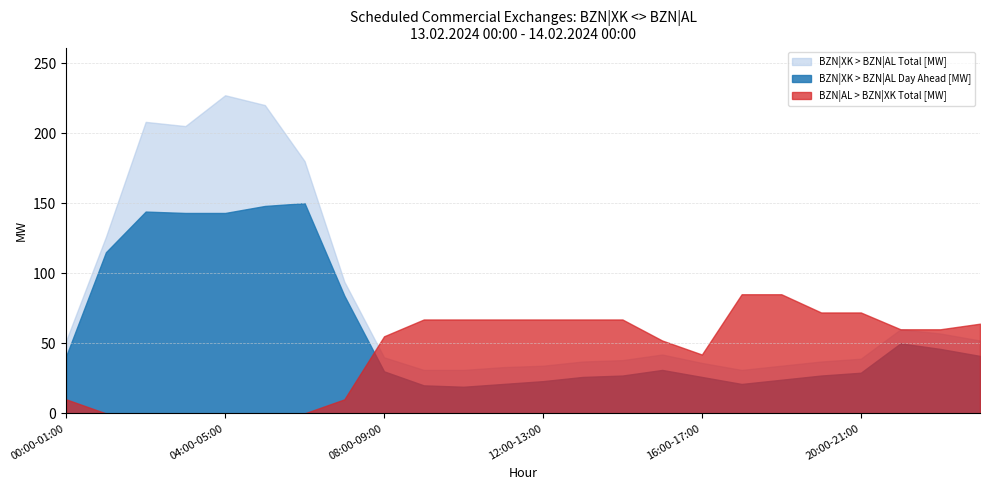

What is the sum of all BZN|XK > BZN|AL Day Ahead [MW] values?

1429